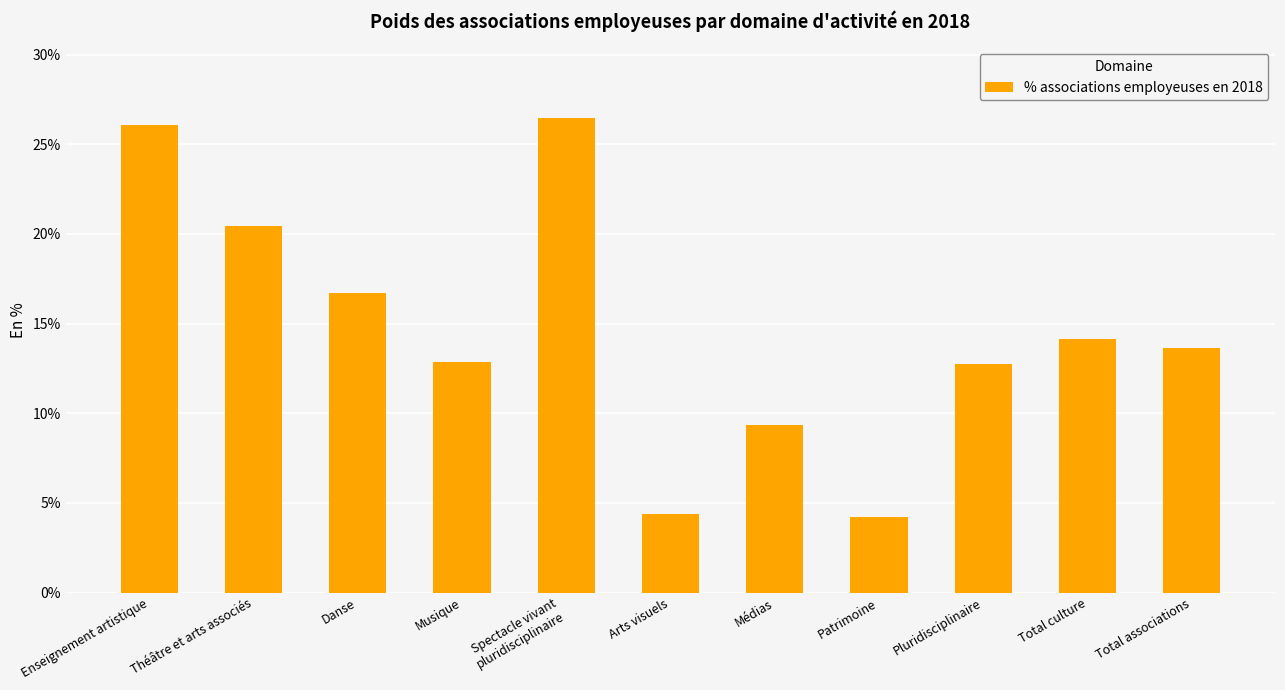

Reading left to right, list all the values displayed in this chart.

Enseignement artistique=0.3	Théâtre et arts associés=0.2	Danse=0.2	Musique=0.1	Spectacle vivant
pluridisciplinaire=0.3	Arts visuels=0.0	Médias=0.1	Patrimoine=0.0	Pluridisciplinaire=0.1	Total culture=0.1	Total associations=0.1